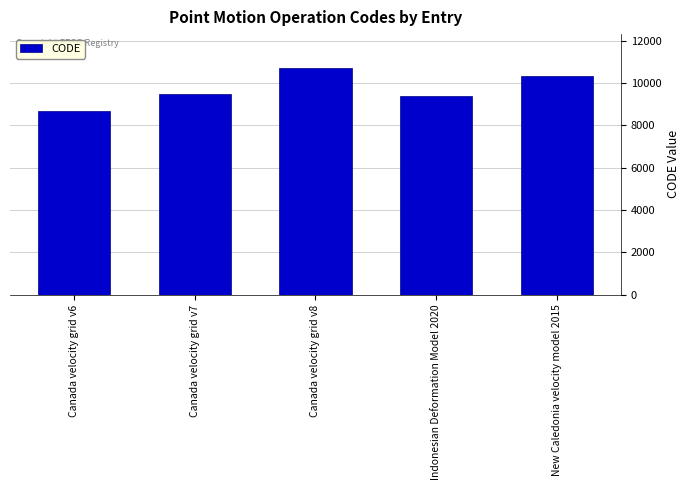

Reading left to right, extract all data points from this chart.

Canada velocity grid v6=8676	Canada velocity grid v7=9483	Canada velocity grid v8=10707	Indonesian Deformation Model 2020=9375	New Caledonia velocity model 2015=10323